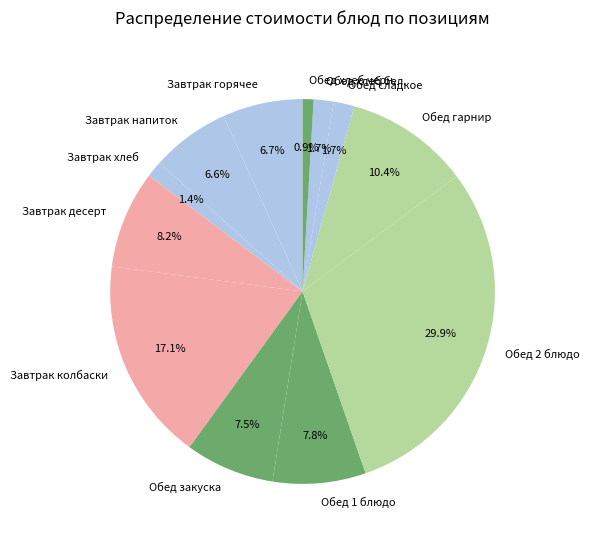

Which slice is the largest?

Обед 2 блюдо